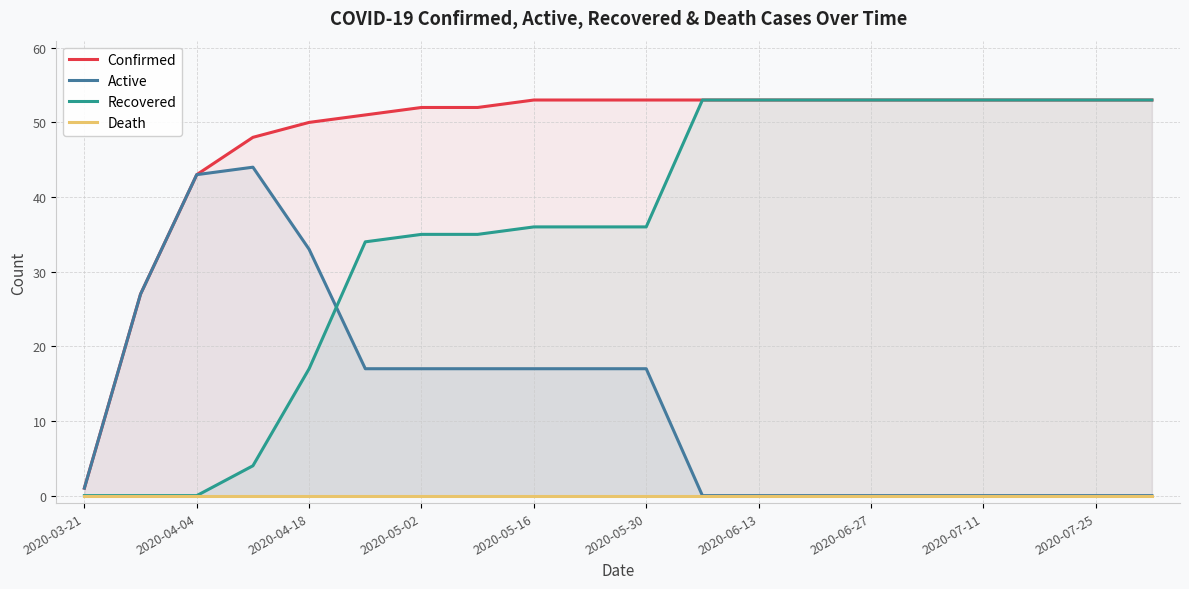

What is the minimum value for Confirmed?

1